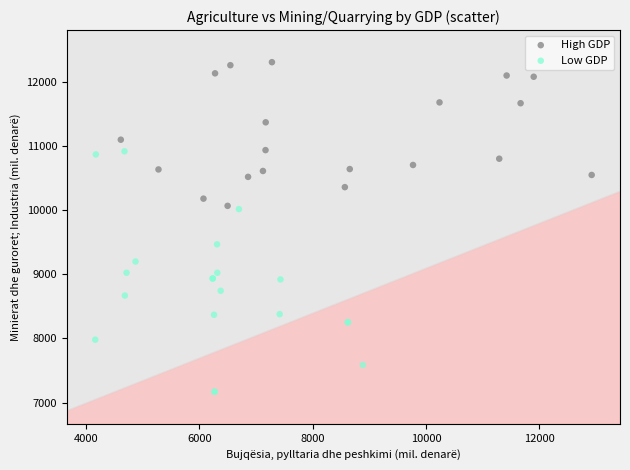

Which series has the widest spread of Y values?

Low GDP